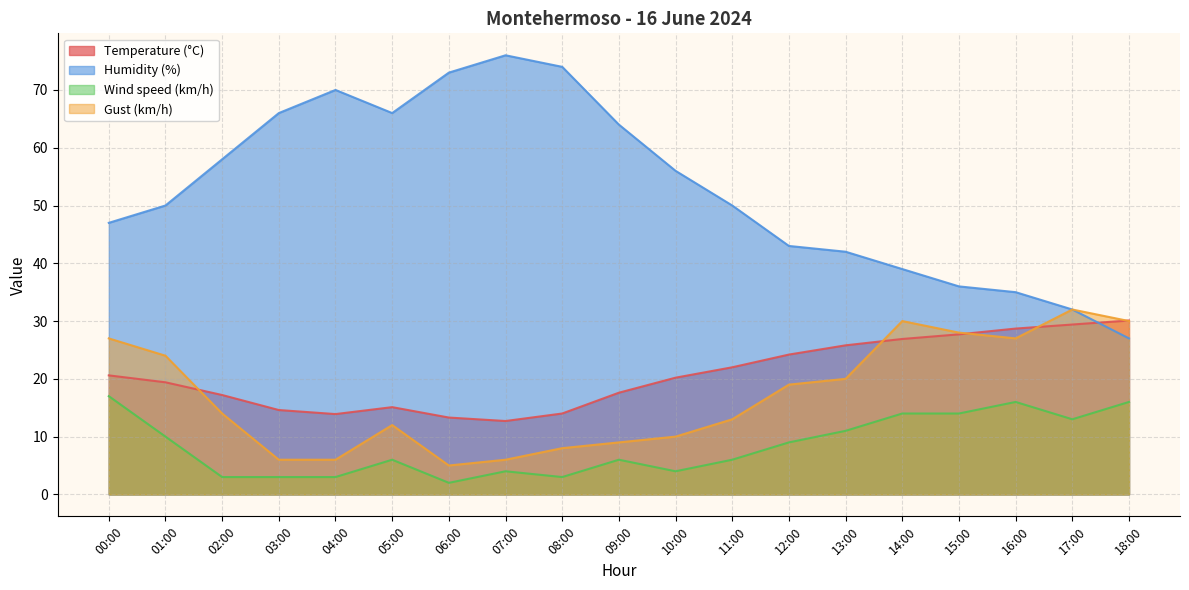

How many intersections are there between Temperature (°C) and Gust (km/h)?

5